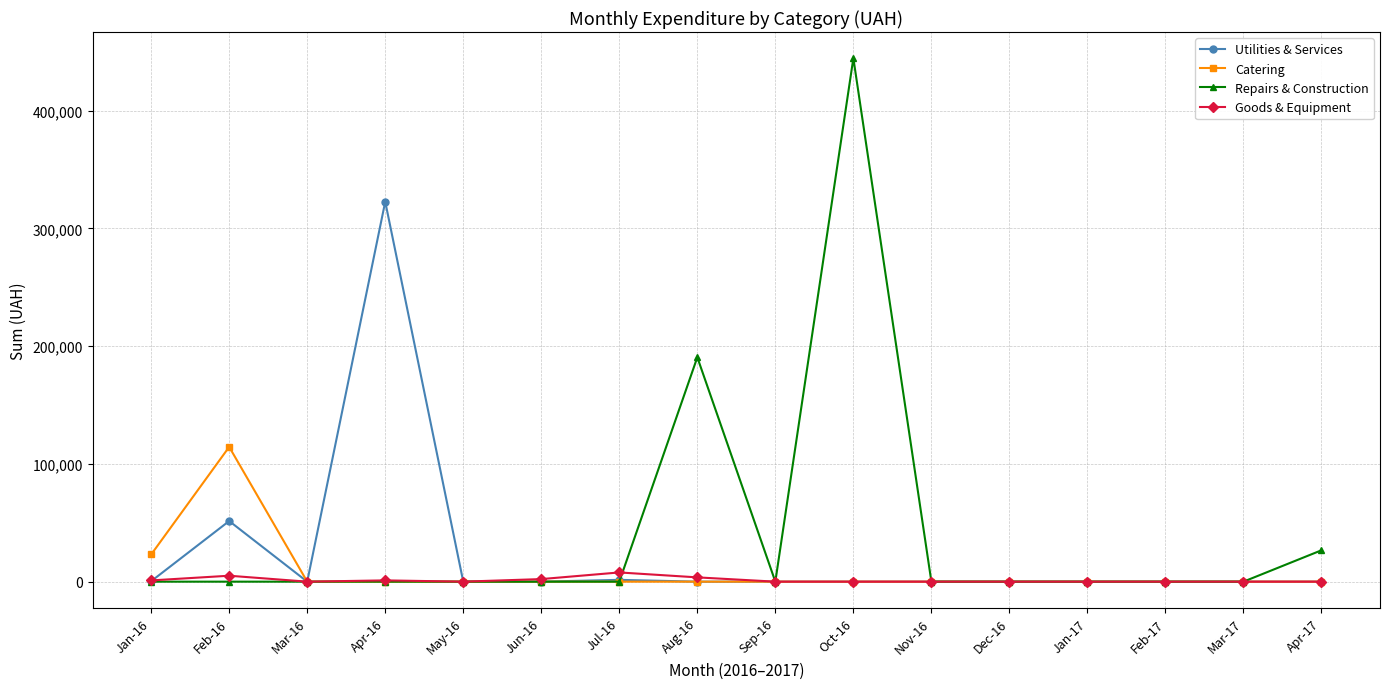

Which series has the largest range (max minus min)?

Repairs & Construction